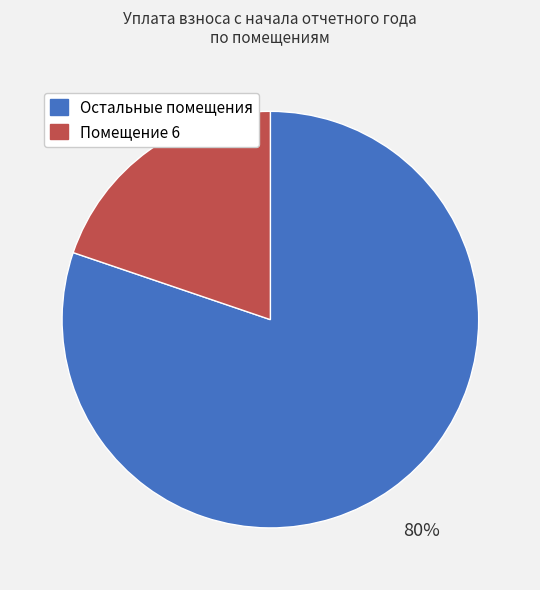

To the nearest percent, what is the average slice percentage?

50%